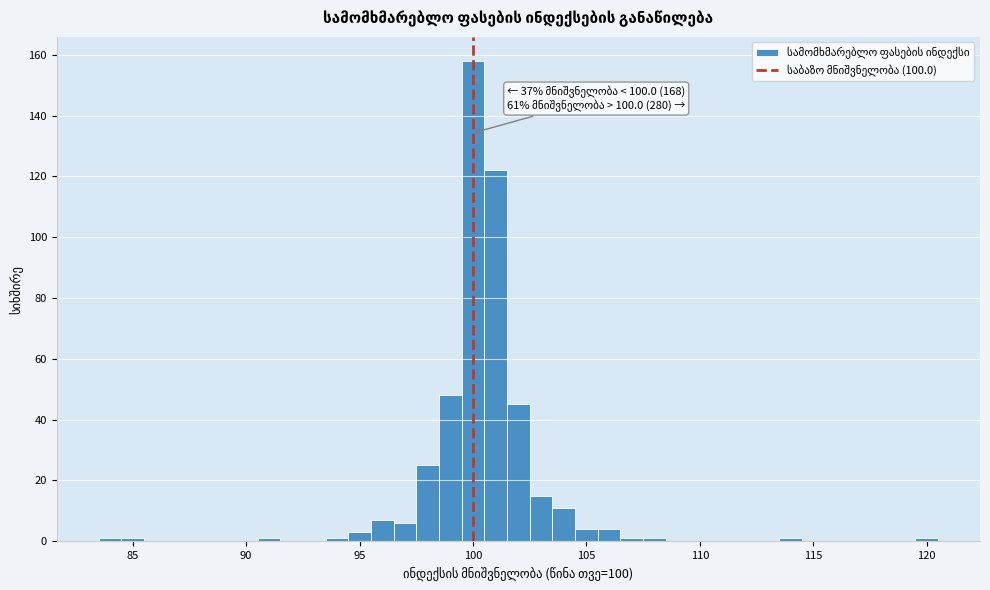

Read against the x-axis, roughly where is the centre of the tallest bar?

100.0